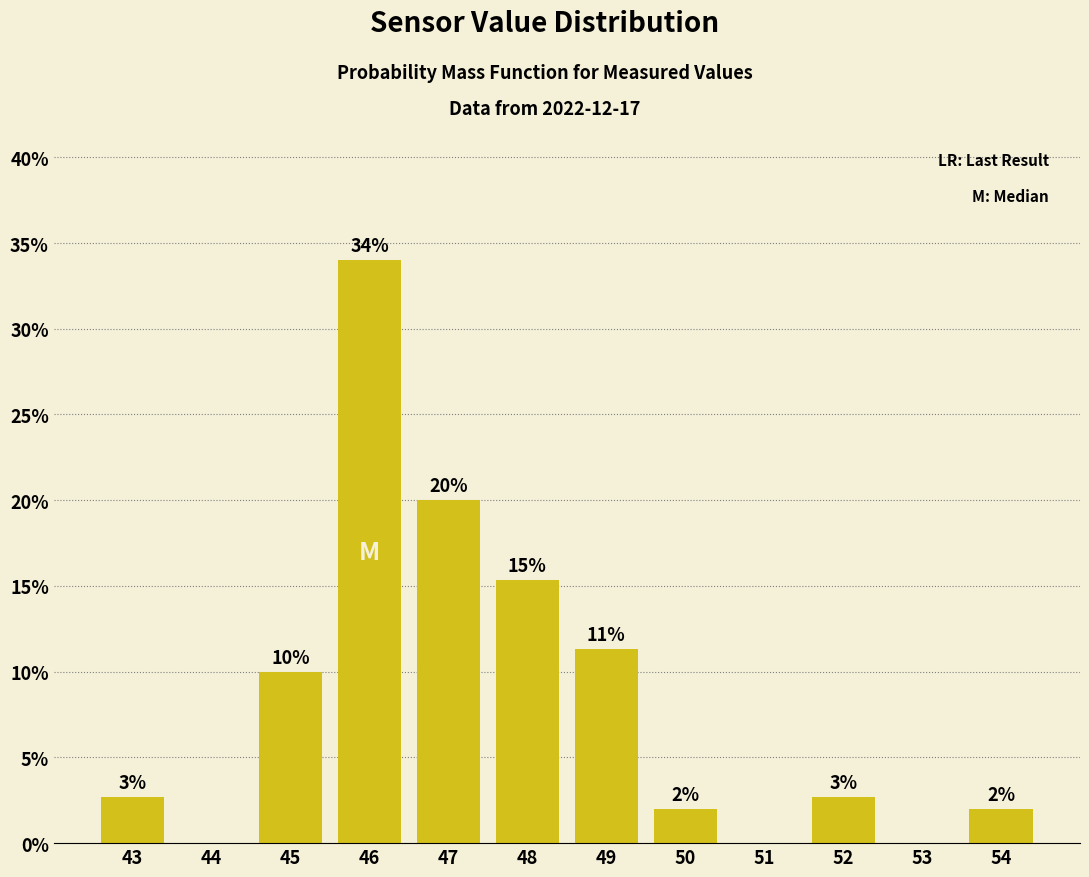

What is the maximum value shown in the chart?

34.0